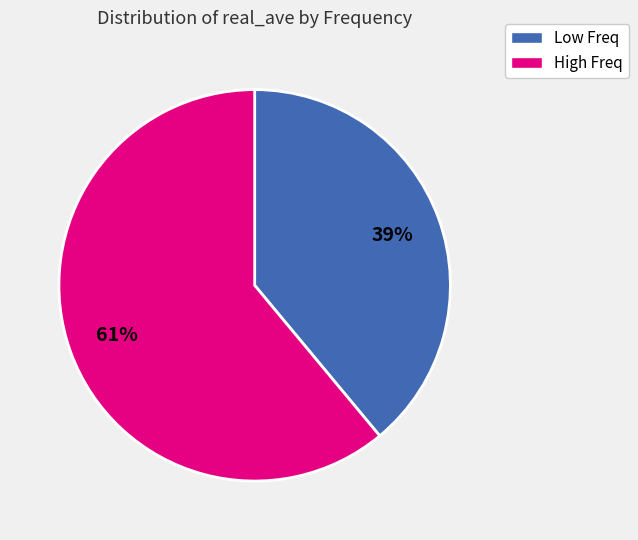

Does any single category account for the majority?

Yes